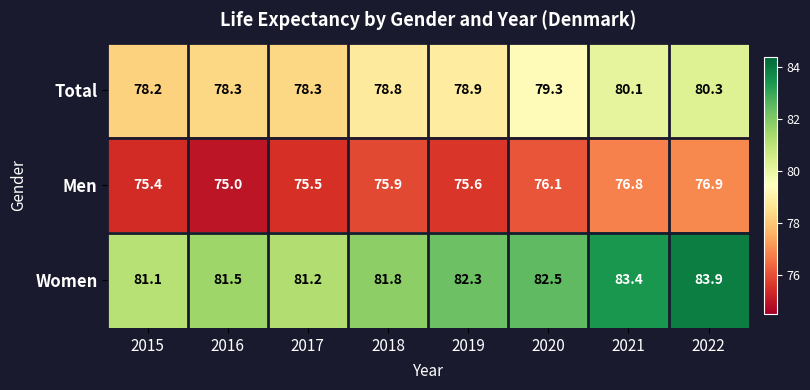

Reading left to right, list all the values displayed in this chart.

Total: 78.2	78.3	78.3	78.8	78.9	79.3	80.1	80.3
Men: 75.4	75.0	75.5	75.9	75.6	76.1	76.8	76.9
Women: 81.1	81.5	81.2	81.8	82.3	82.5	83.4	83.9